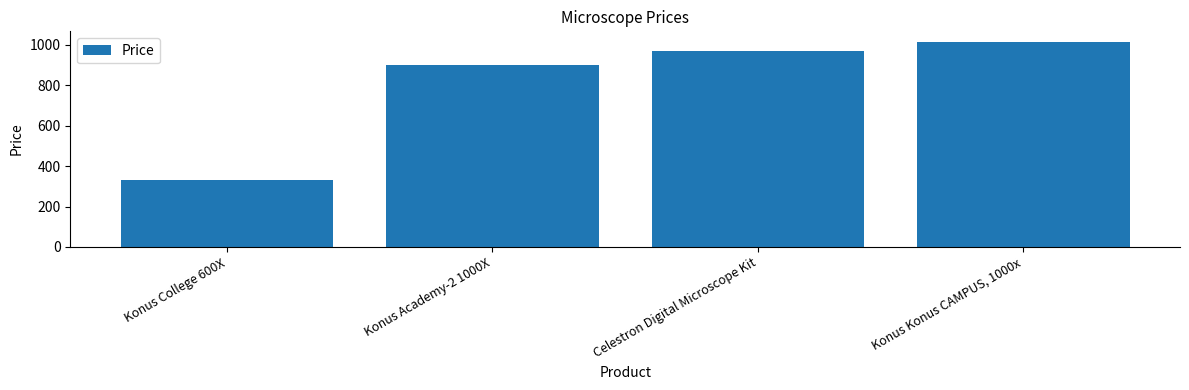

How many data points are less than 969?

2